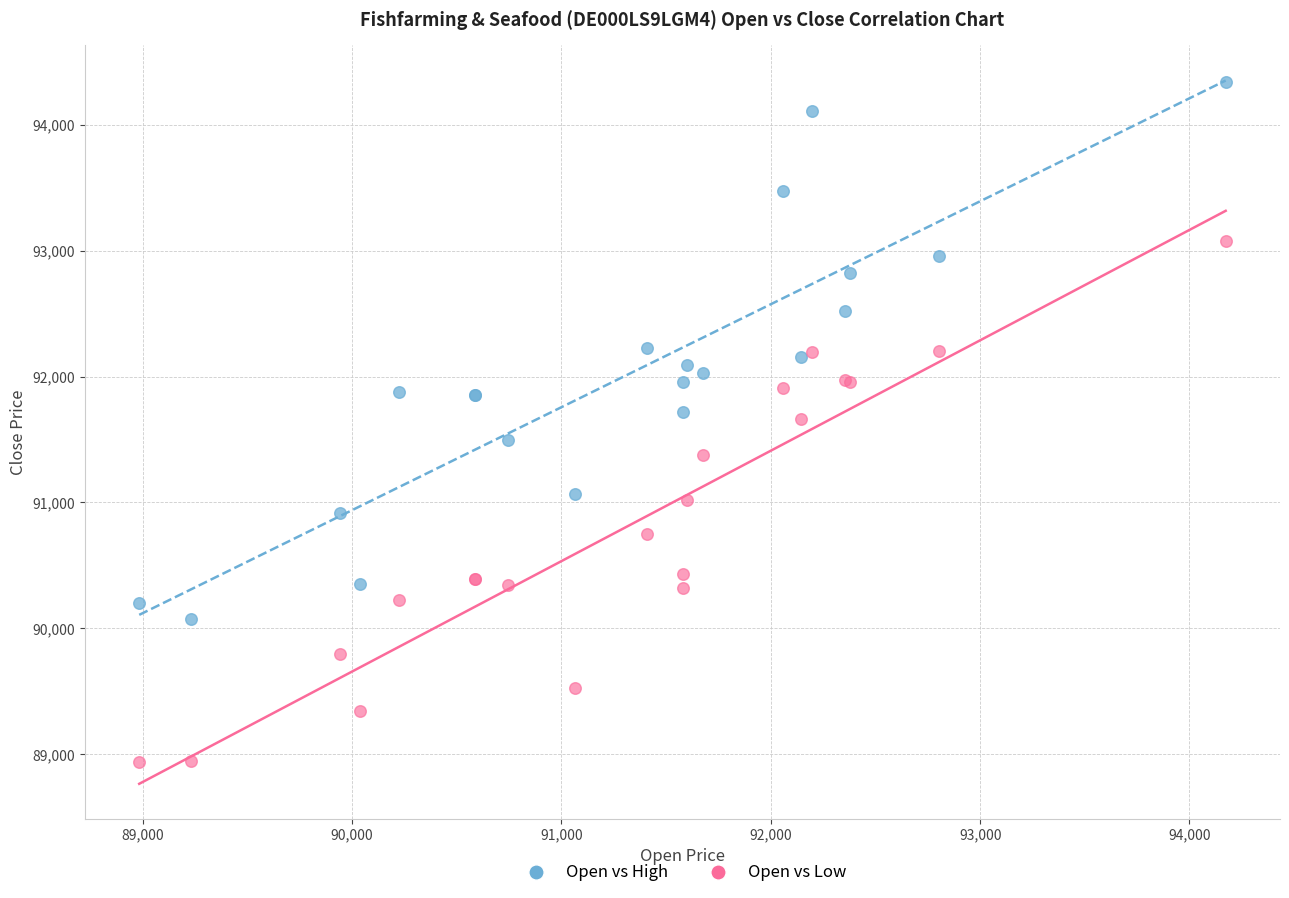

Which series contains the lowest Y value?

Open vs Low